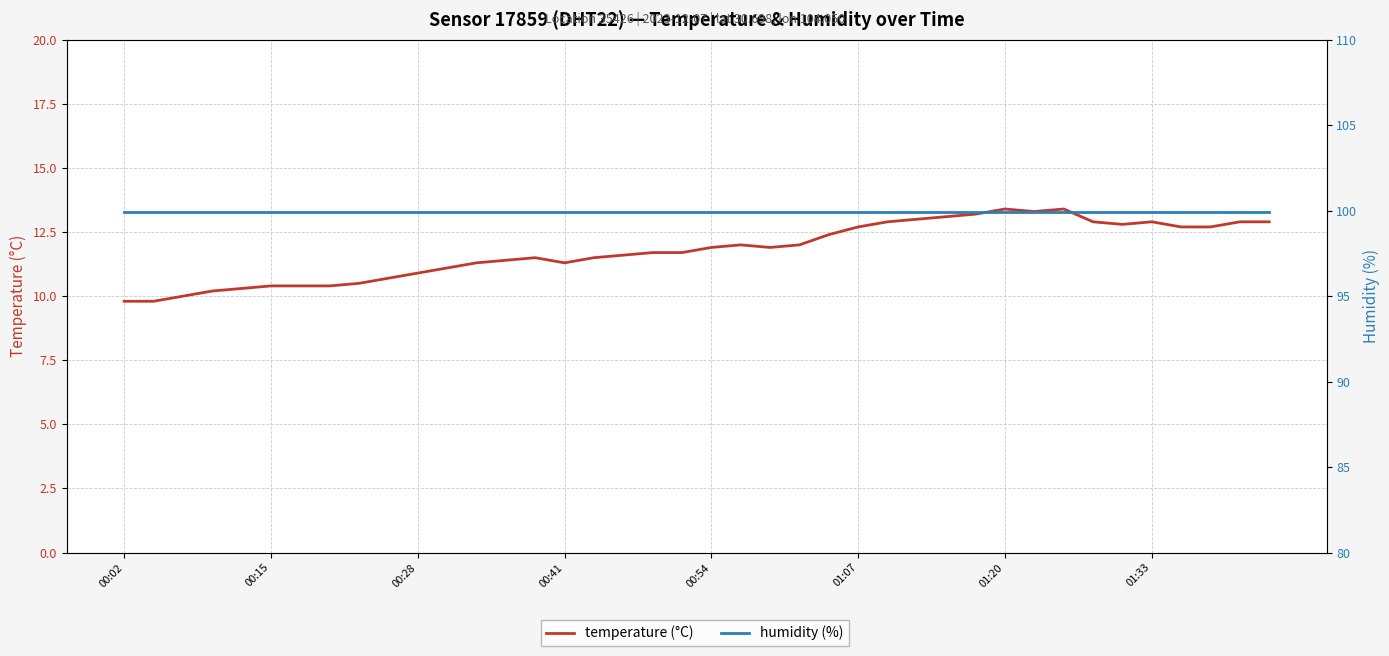

Between 00:15 and 18, which series saw the biggest shift?

temperature (°C)